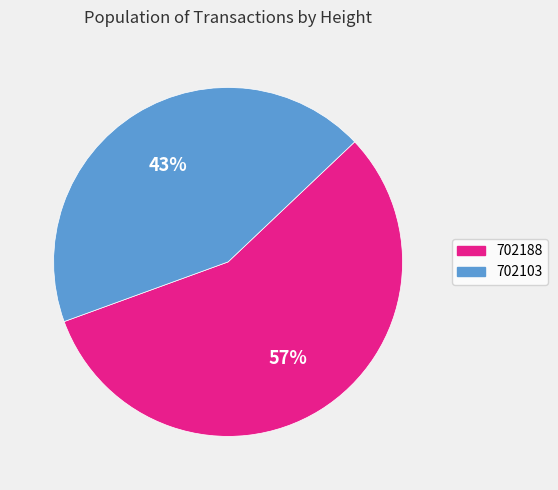

True or false: 702188 accounts for 45% of the total.

False